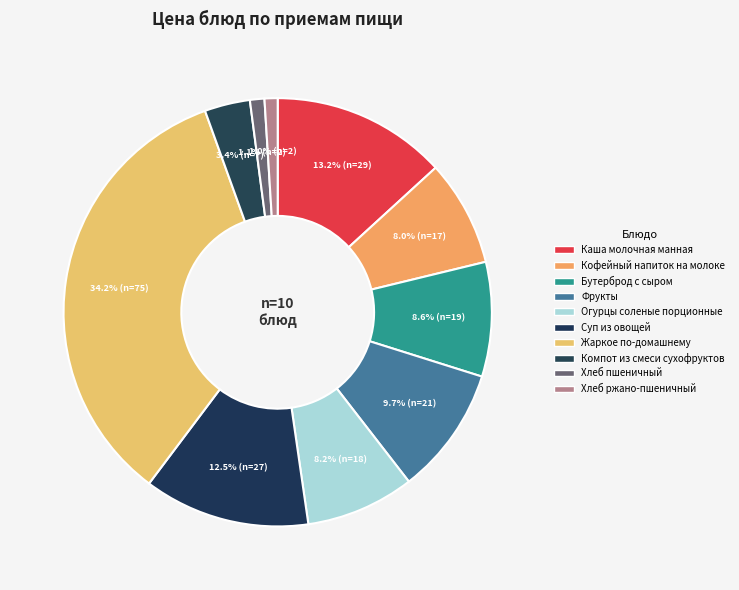

What is the ratio of the value at Фрукты to the value at Огурцы соленые порционные?

1.2